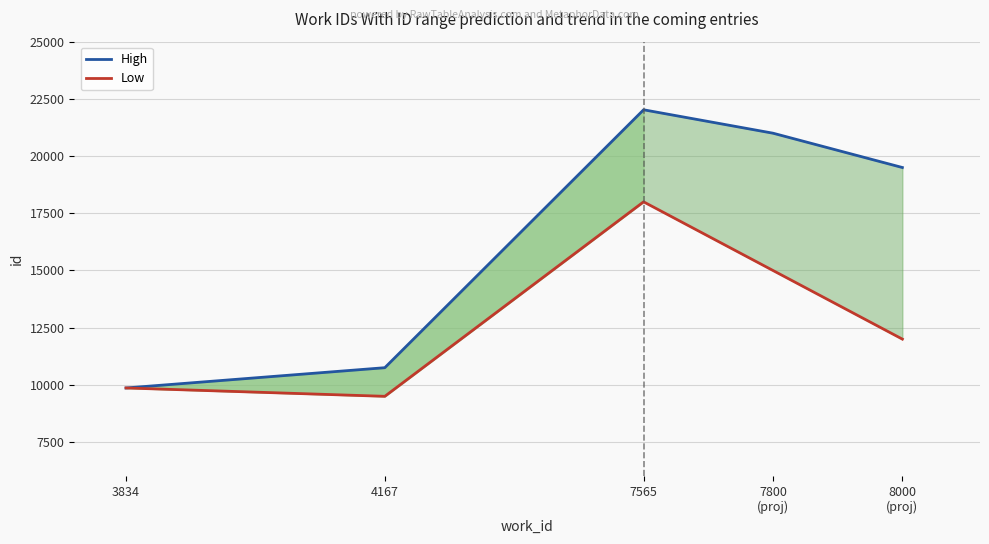

Is it true that High equals 9865 at 3834?

True